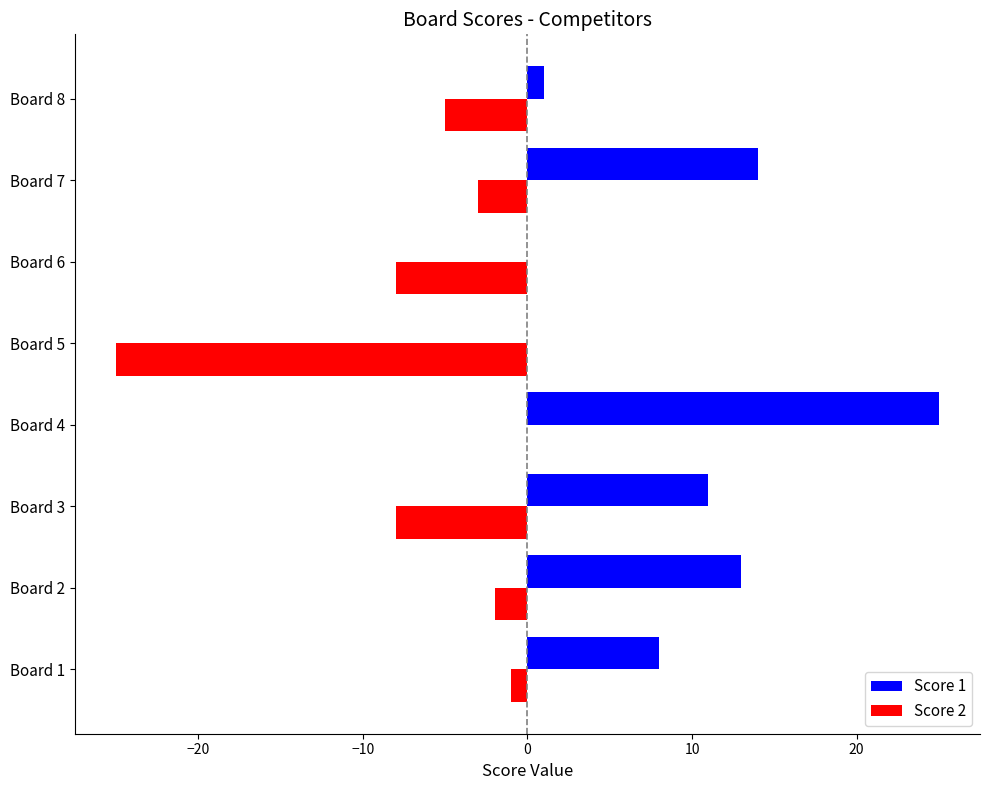

What are all the series names shown in the legend?

Score 1, Score 2